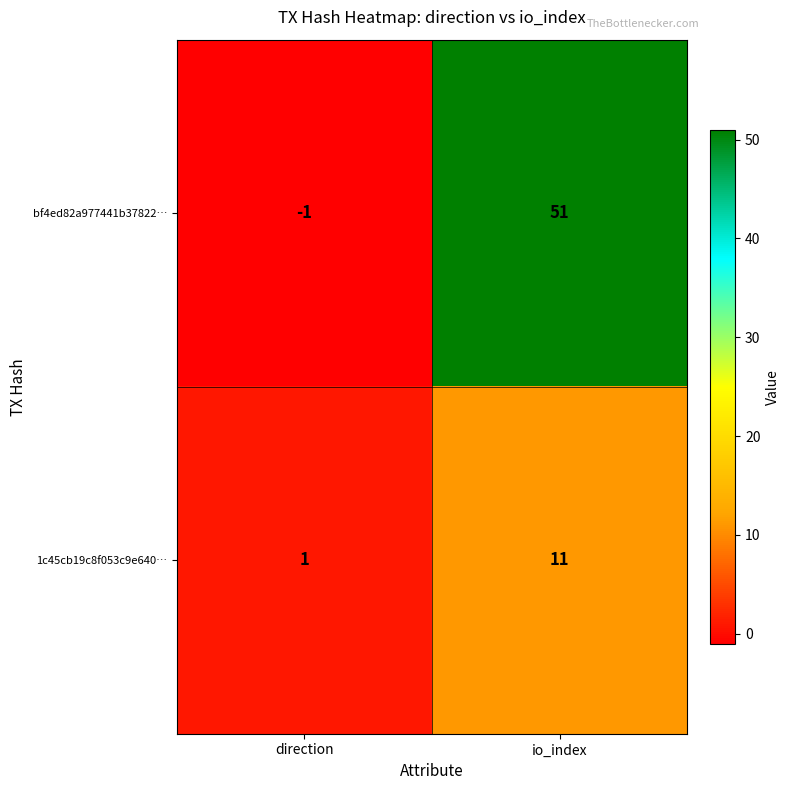

Which category has the lowest value across all series?

direction